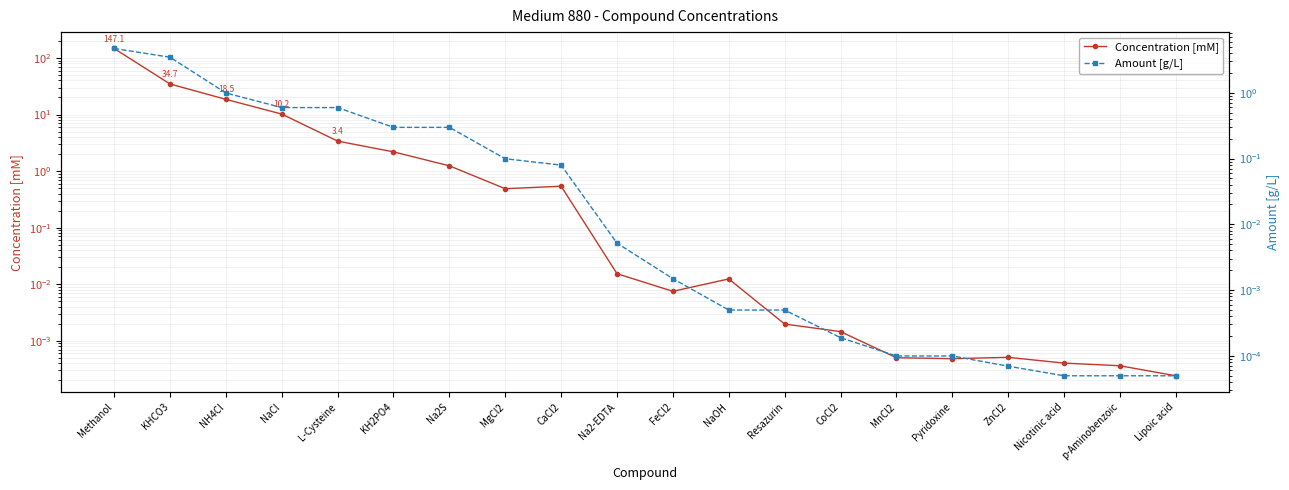

Rank the categories by Amount [g/L] value from highest to lowest.

Methanol, KHCO3, NH4Cl, NaCl, L-Cysteine, KH2PO4, Na2S, MgCl2, CaCl2, Na2-EDTA, FeCl2, NaOH, Resazurin, CoCl2, MnCl2, Pyridoxine, ZnCl2, Nicotinic acid, p-Aminobenzoic, Lipoic acid